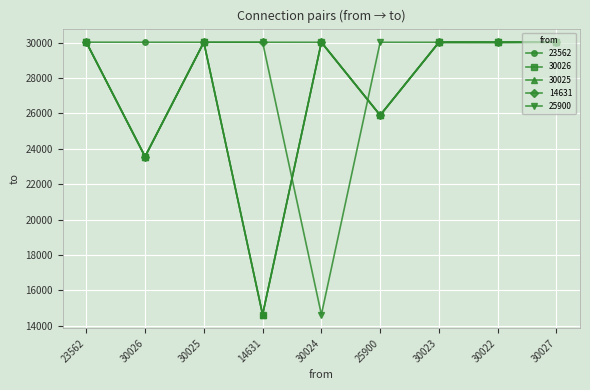

What is the difference between the 30026 values at 30026 and 30022?

6460